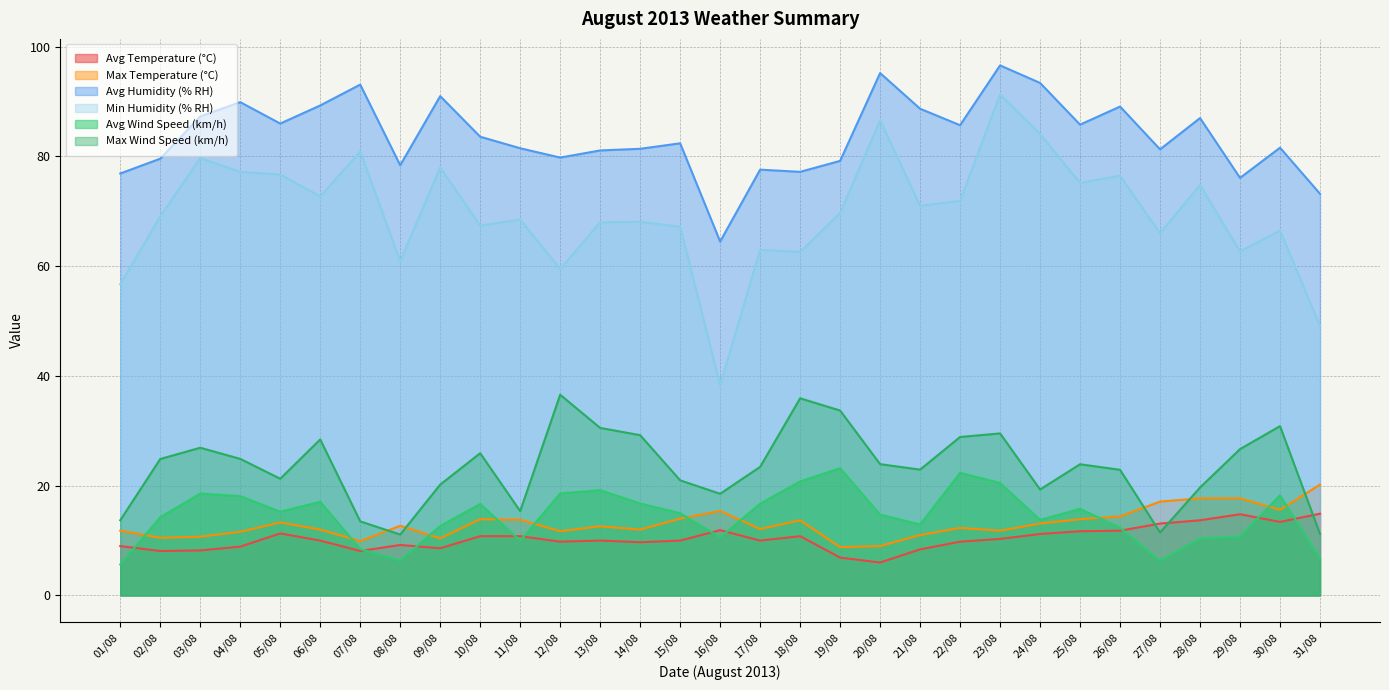

At which category does Avg Humidity (% RH) reach its first local peak?

04/08